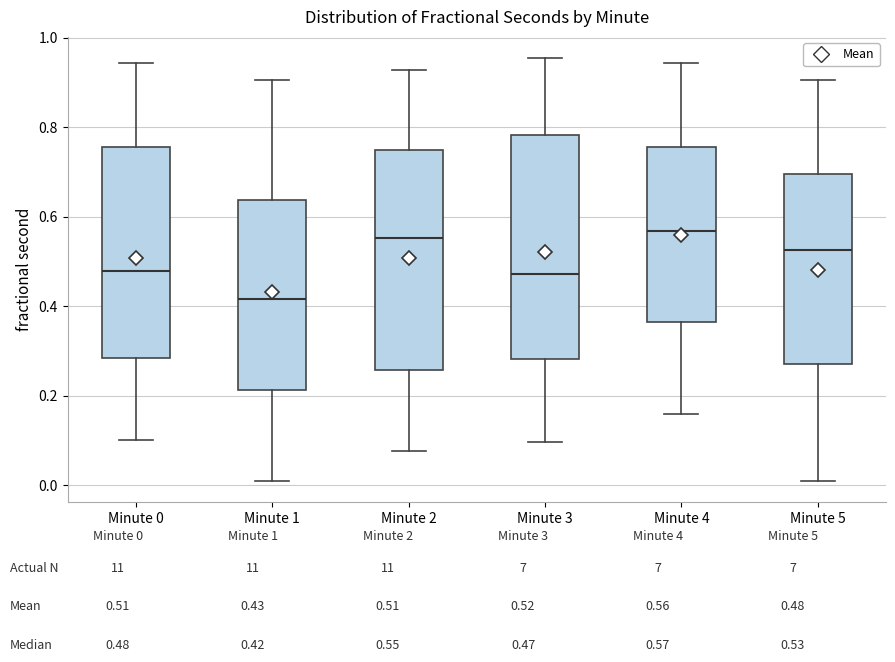

Reading left to right, transcribe this box plot: for each box, give where its median line is, the range the box spans, and where its two whiskers end, as read against the y-axis. The values are not printed on the chart, so give them approximately, as read against the axis.

Minute 0: median 0.48, box 0.28 to 0.76, whiskers 0.10 to 0.94
Minute 1: median 0.42, box 0.22 to 0.64, whiskers 0.00 to 0.90
Minute 2: median 0.56, box 0.26 to 0.74, whiskers 0.08 to 0.92
Minute 3: median 0.48, box 0.28 to 0.78, whiskers 0.10 to 0.96
Minute 4: median 0.56, box 0.36 to 0.76, whiskers 0.16 to 0.94
Minute 5: median 0.52, box 0.26 to 0.70, whiskers 0.00 to 0.90